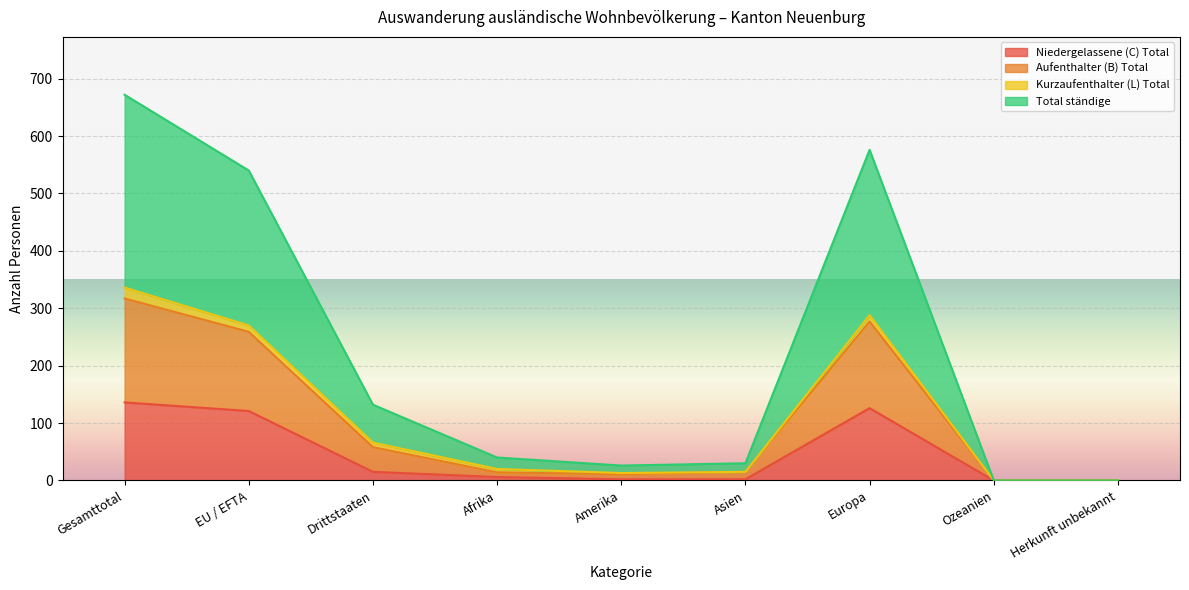

How many data points in Niedergelassene (C) Total are above 6?

4